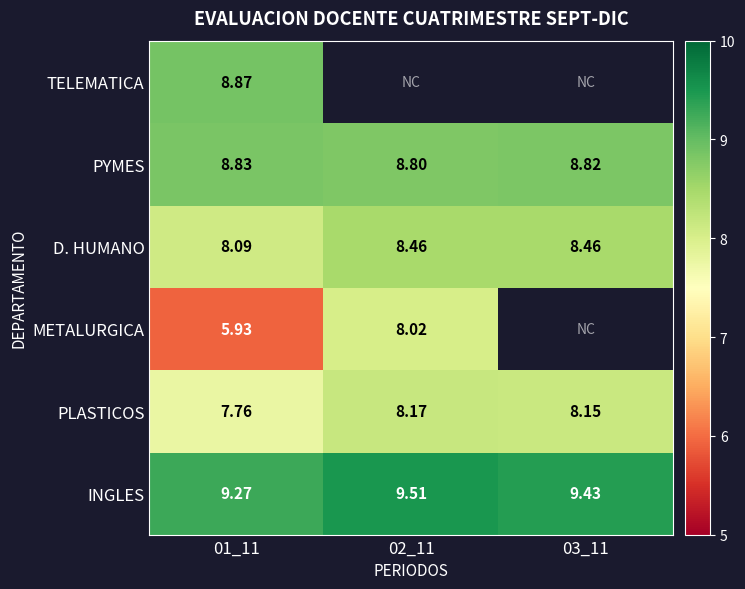

Which has a higher value, 02_11 or 03_11?

03_11